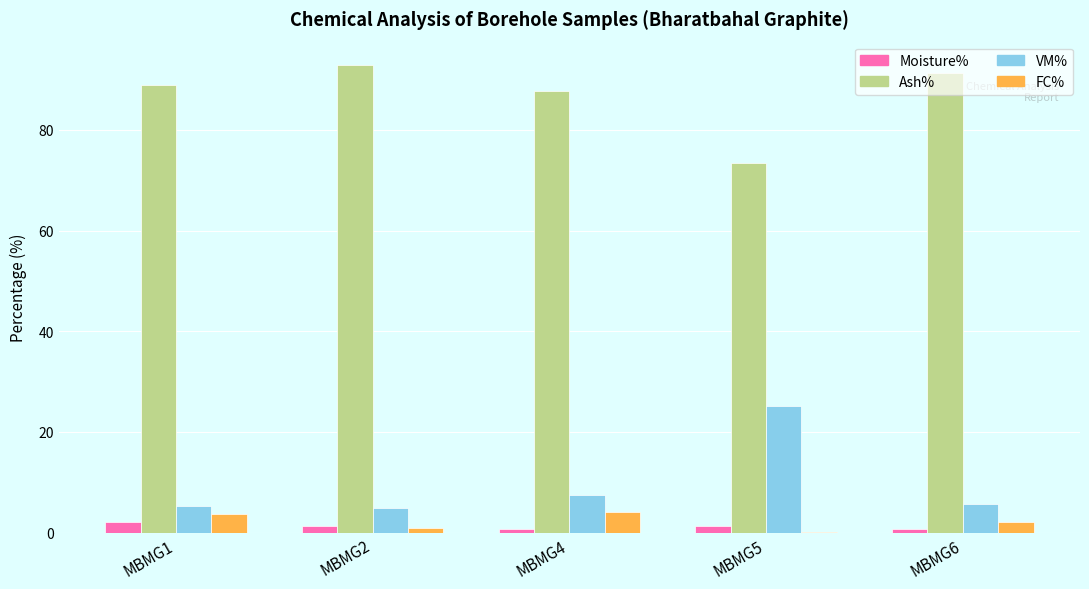

Which series has the largest total across all categories?

Ash%